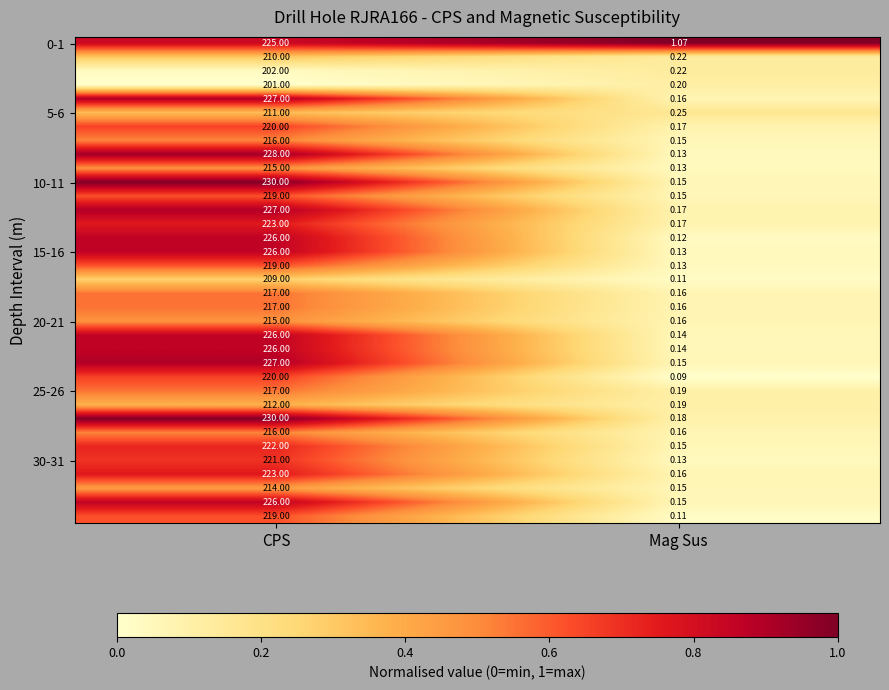

At which category is the sum across all series the highest?

CPS